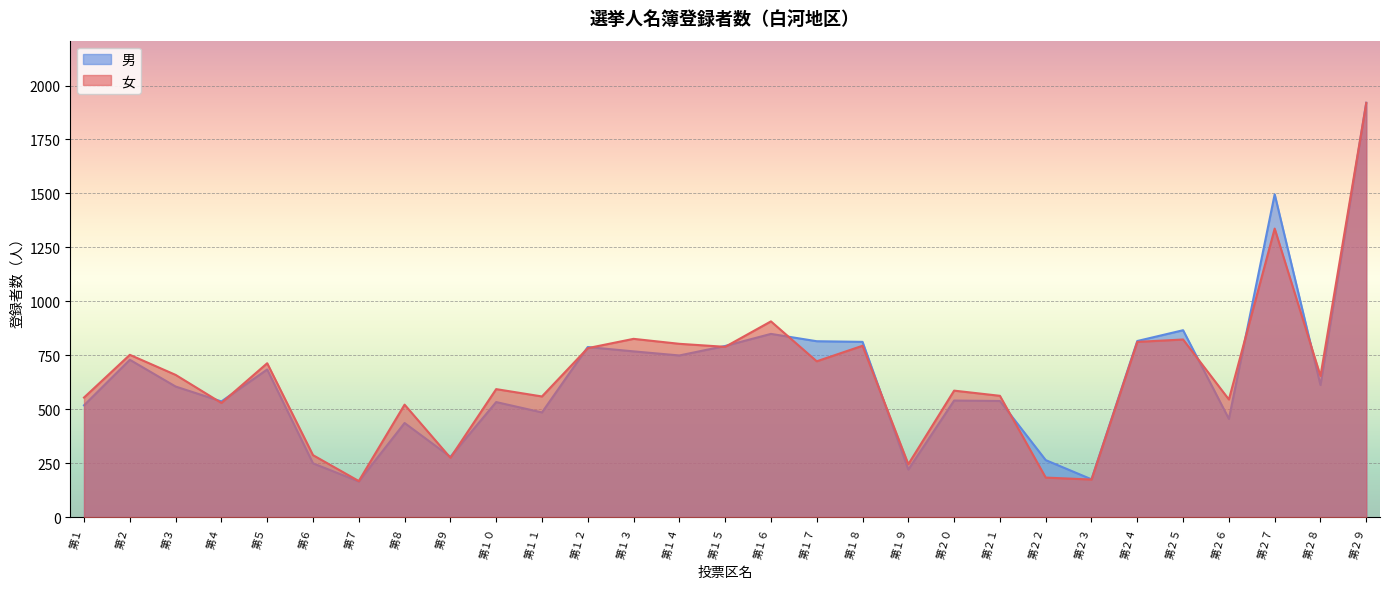

What is the lowest value of the 男 series?

165